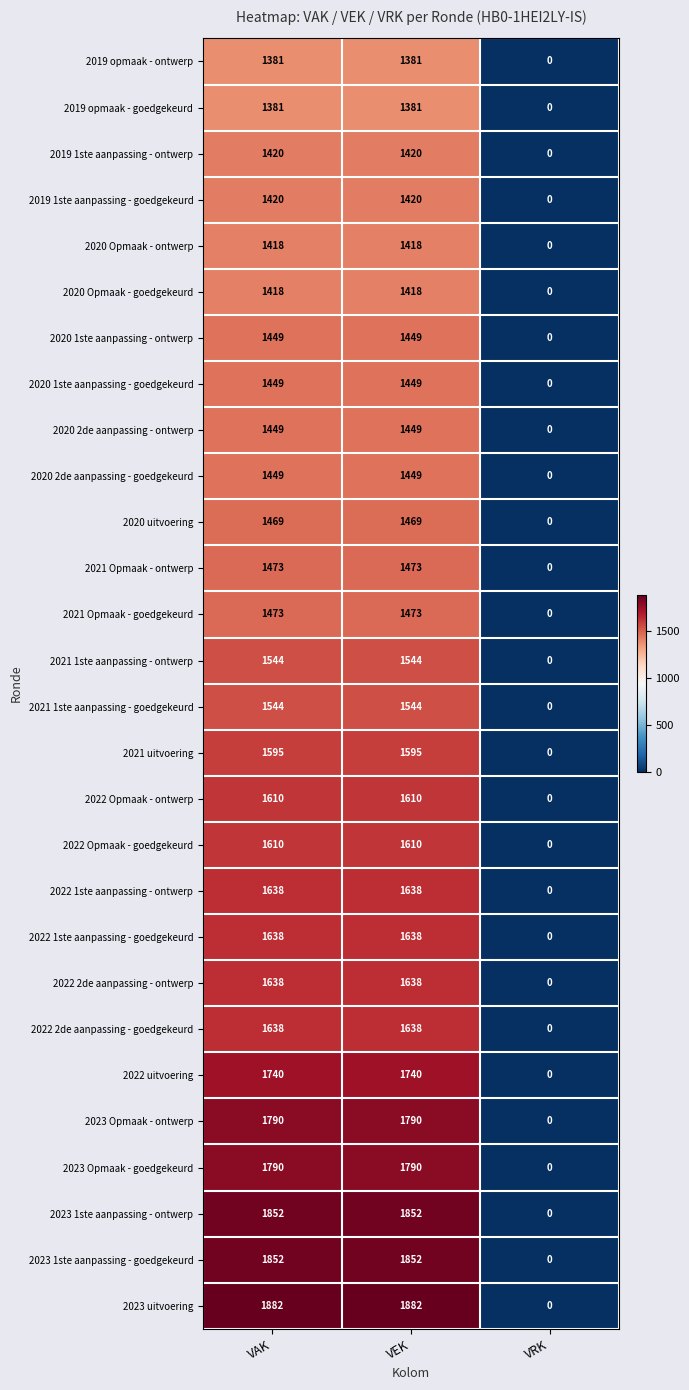

Read the 2019 opmaak - ontwerp value at VEK, to the nearest 10.

1380